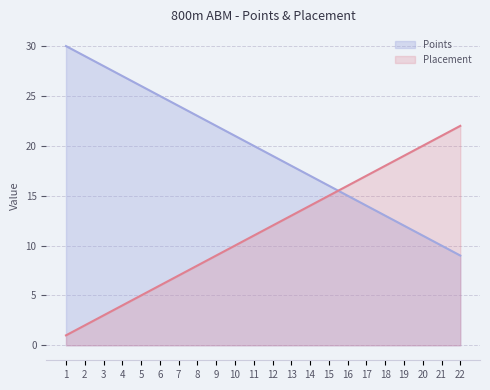

How many lines are shown in the chart?

2